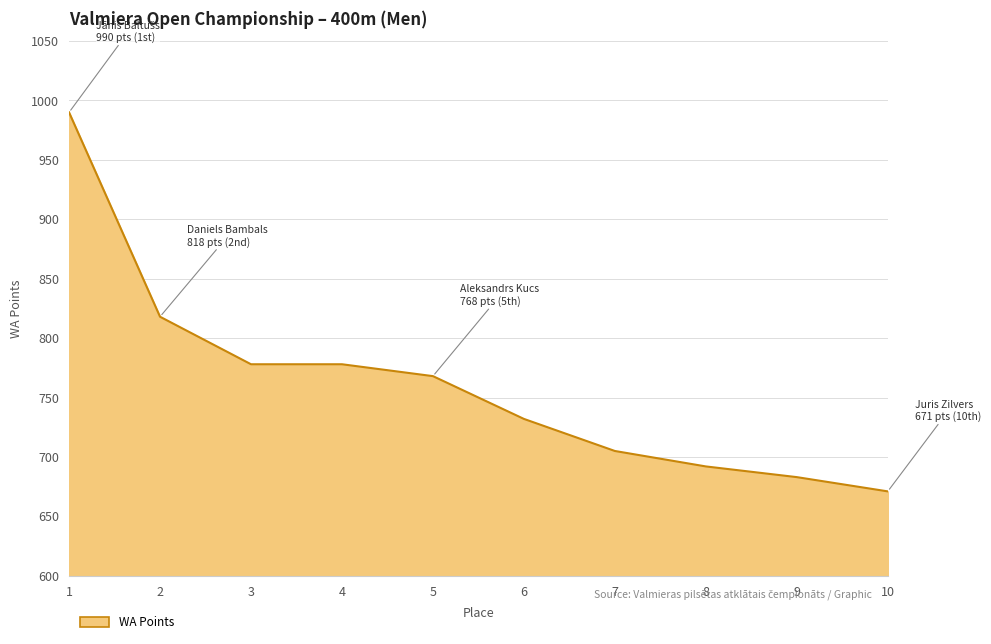

What is the difference between the maximum and minimum values?

319